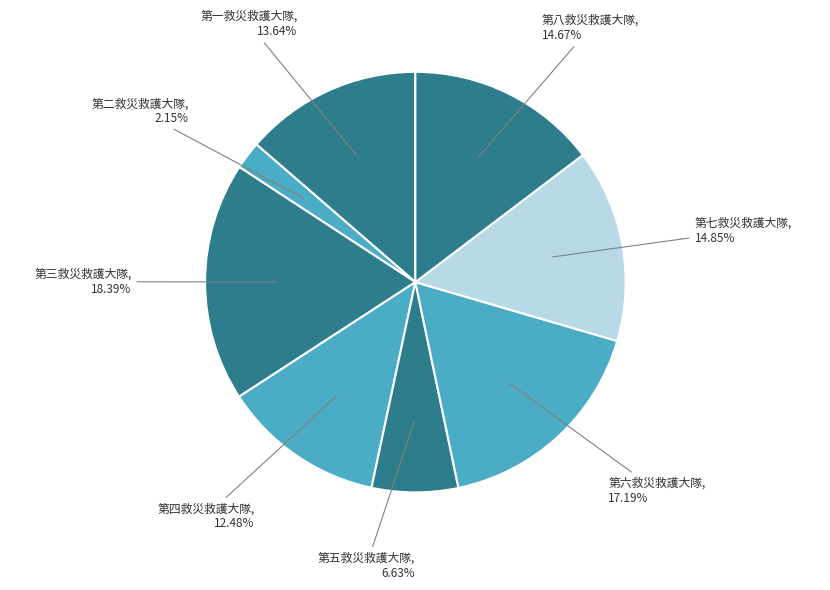

To the nearest percent, what is the difference between the largest and smallest slice percentages?

16%